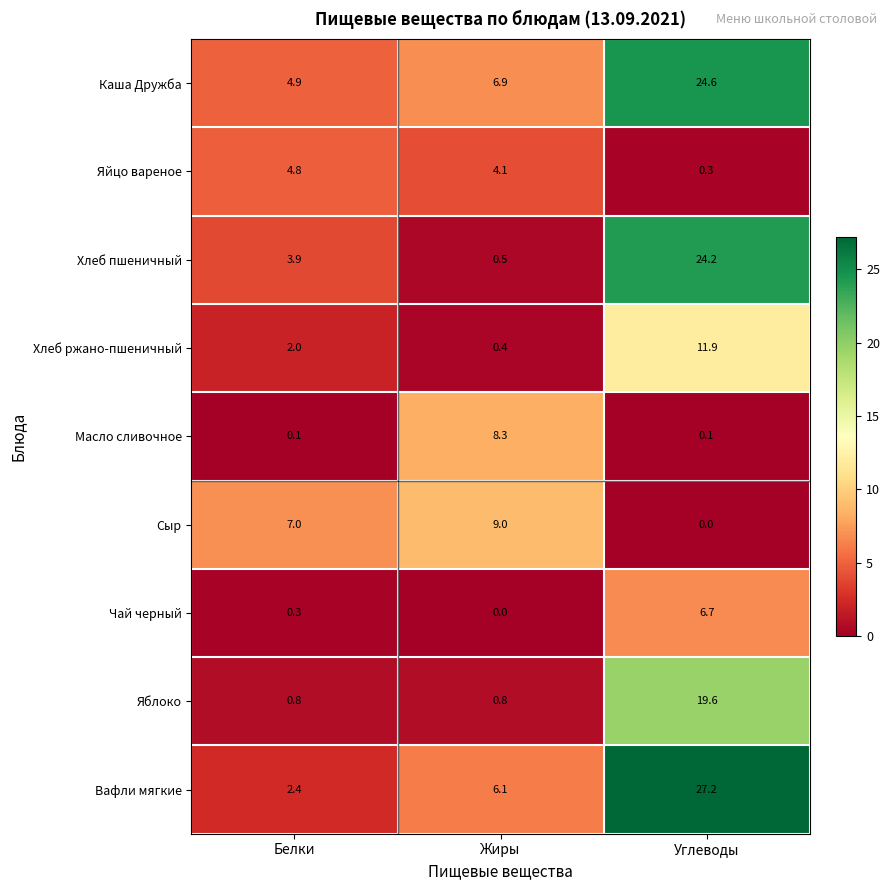

List the series in order of their peak value, highest first.

Вафли мягкие, Каша Дружба, Хлеб пшеничный, Яблоко, Хлеб ржано-пшеничный, Сыр, Масло сливочное, Чай черный, Яйцо вареное